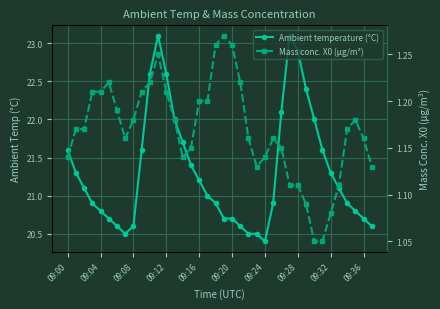

What is the difference between the maximum and minimum values in the Ambient temperature (°C) series?

2.7